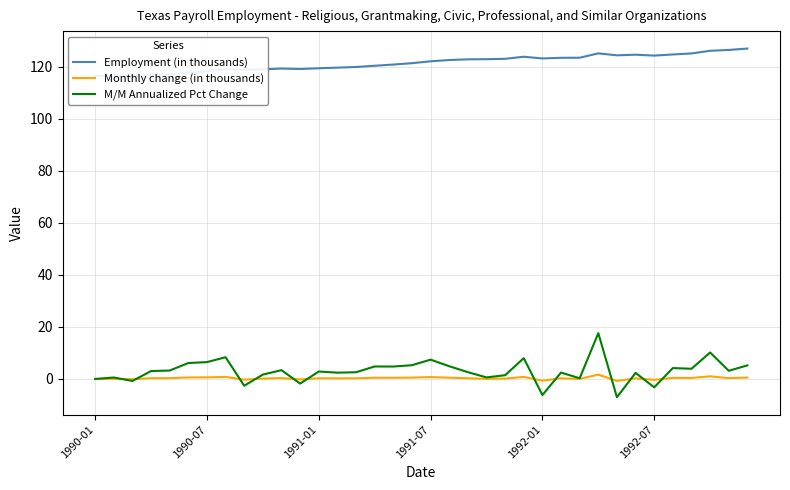

What is the maximum value for M/M Annualized Pct Change?

17.6